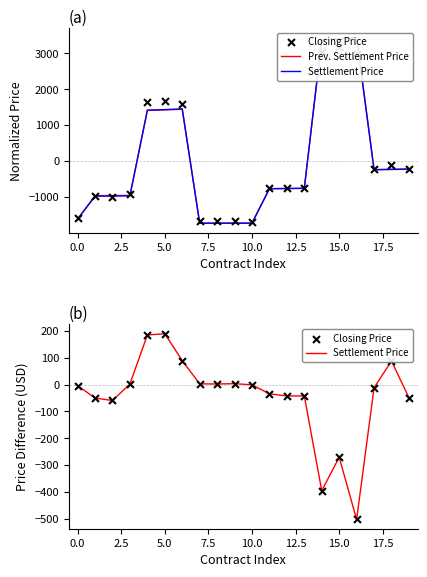

At which category is the sum across all series the highest?

15